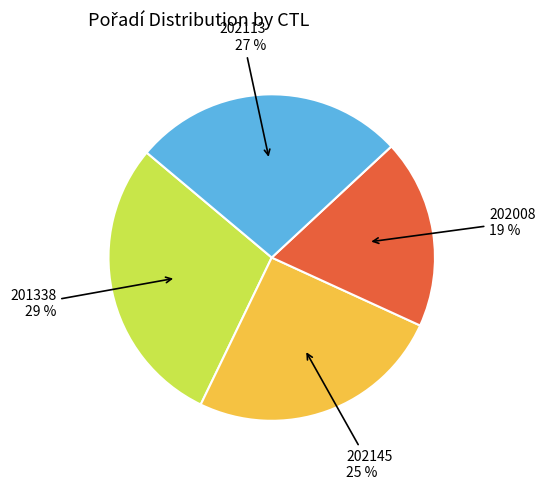

How many slices are in this pie chart?

4